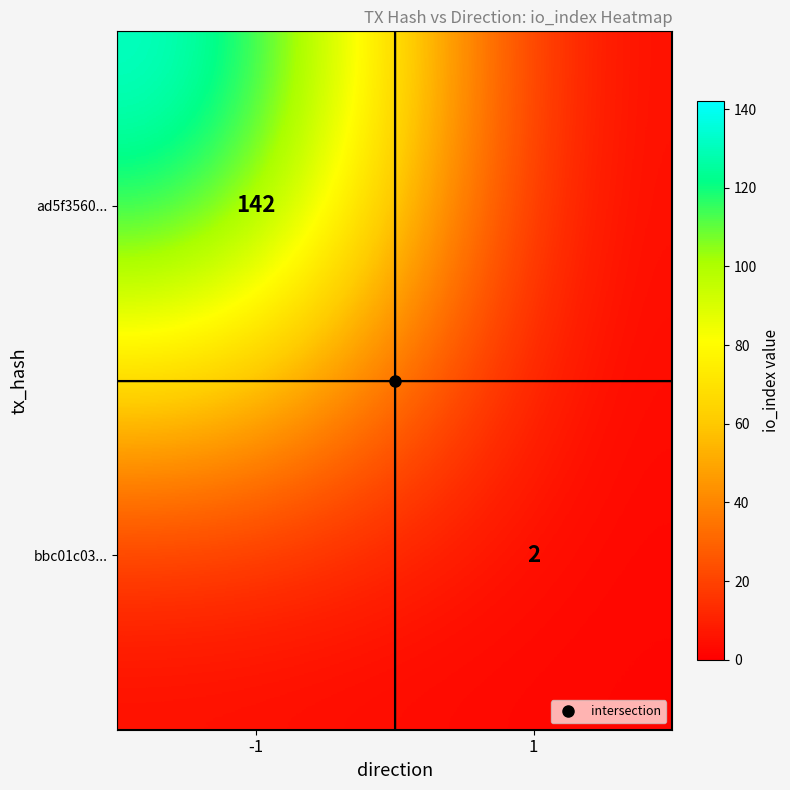

How many data points in ad5f3560... are less than 142?

1